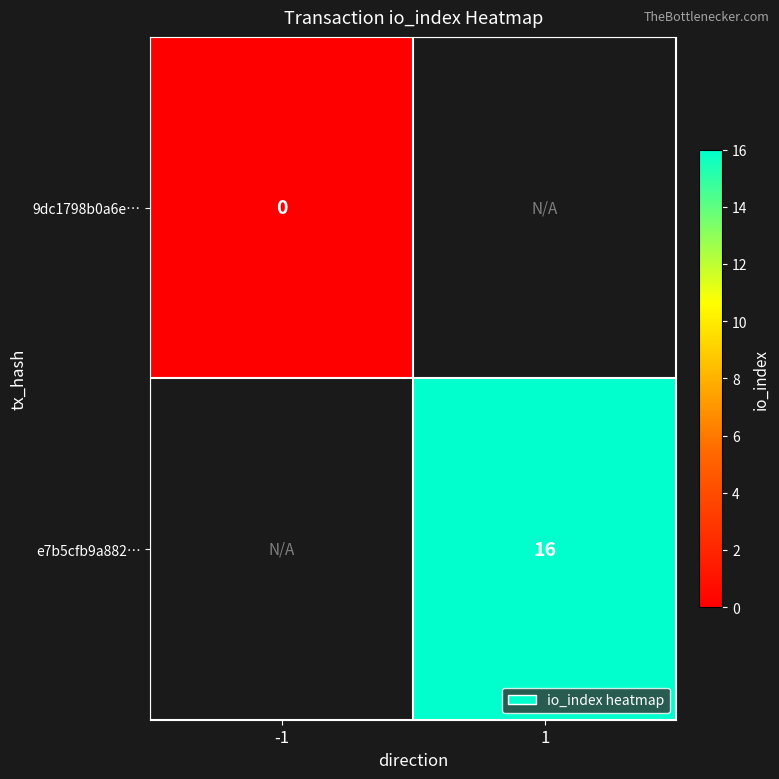

Is it true that e7b5cfb9a882… equals 28 at 1?

False